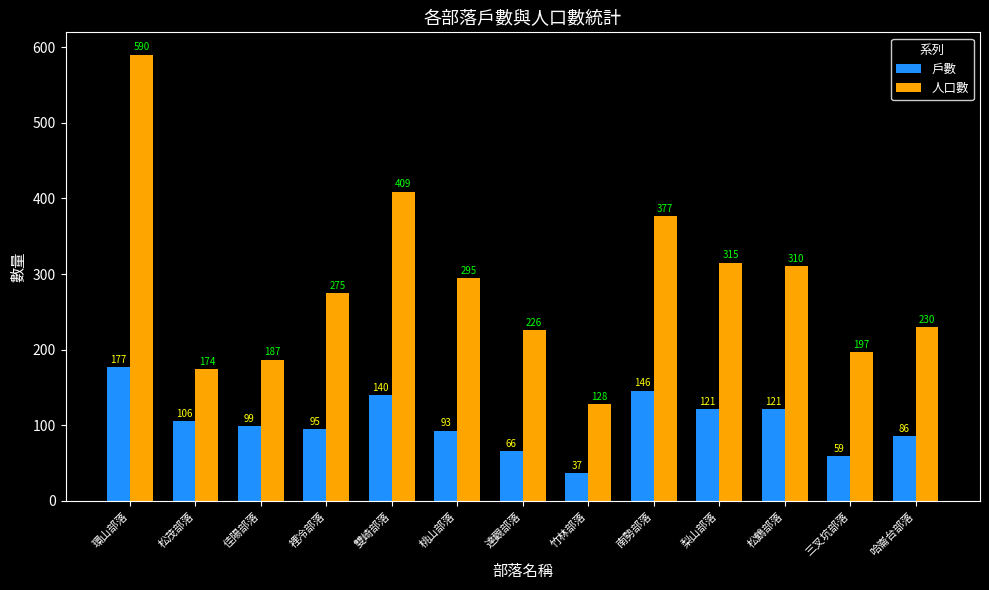

What position from the right is 桃山部落?

8